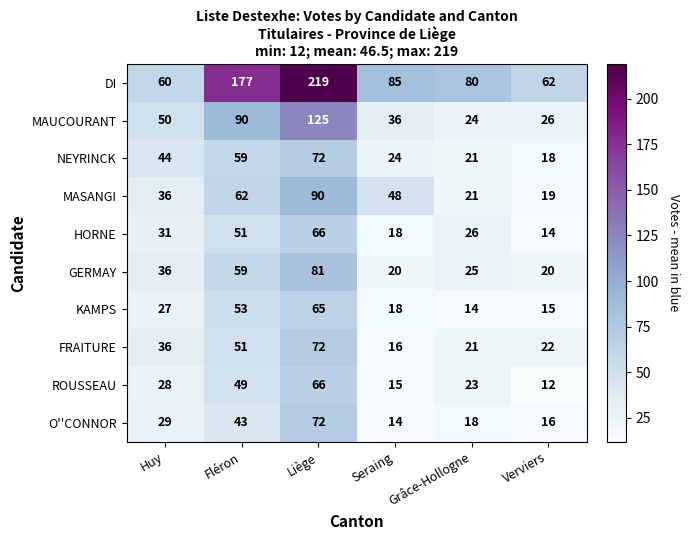

Between Huy and Verviers, which series saw the biggest shift?

NEYRINCK